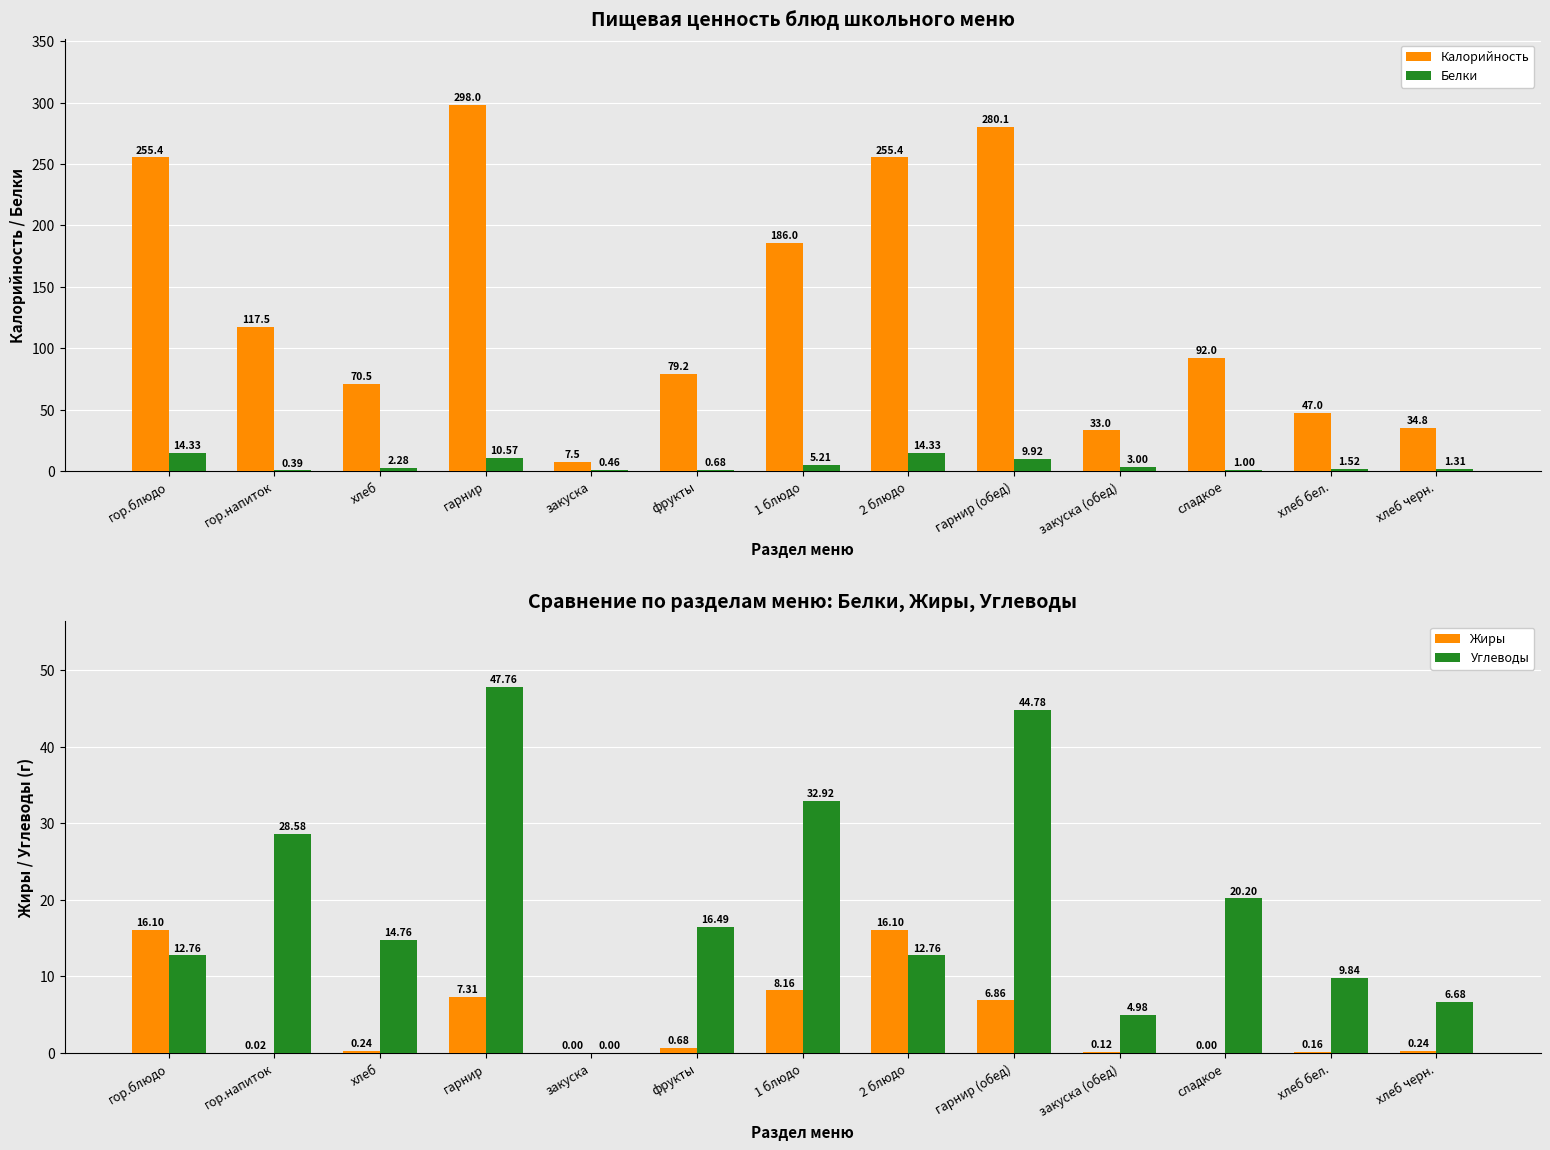

What is the spread (max minus min) of values at хлеб бел.?

46.8